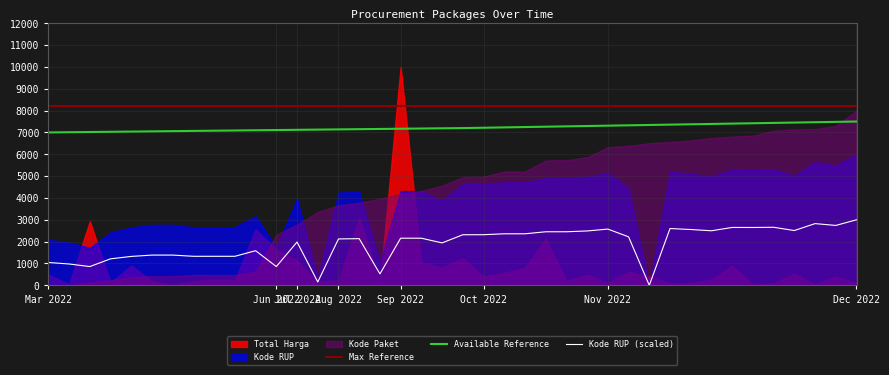

True or false: Max Reference and Available Reference cross at least once.

False